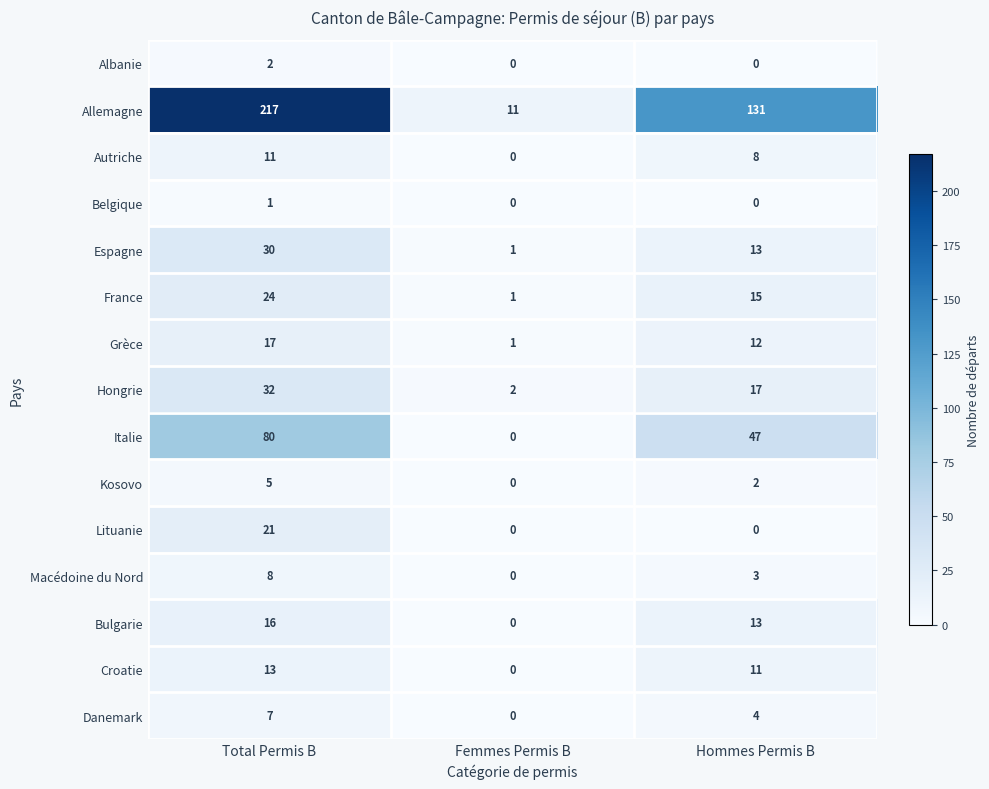

Which series has the largest range (max minus min)?

Allemagne